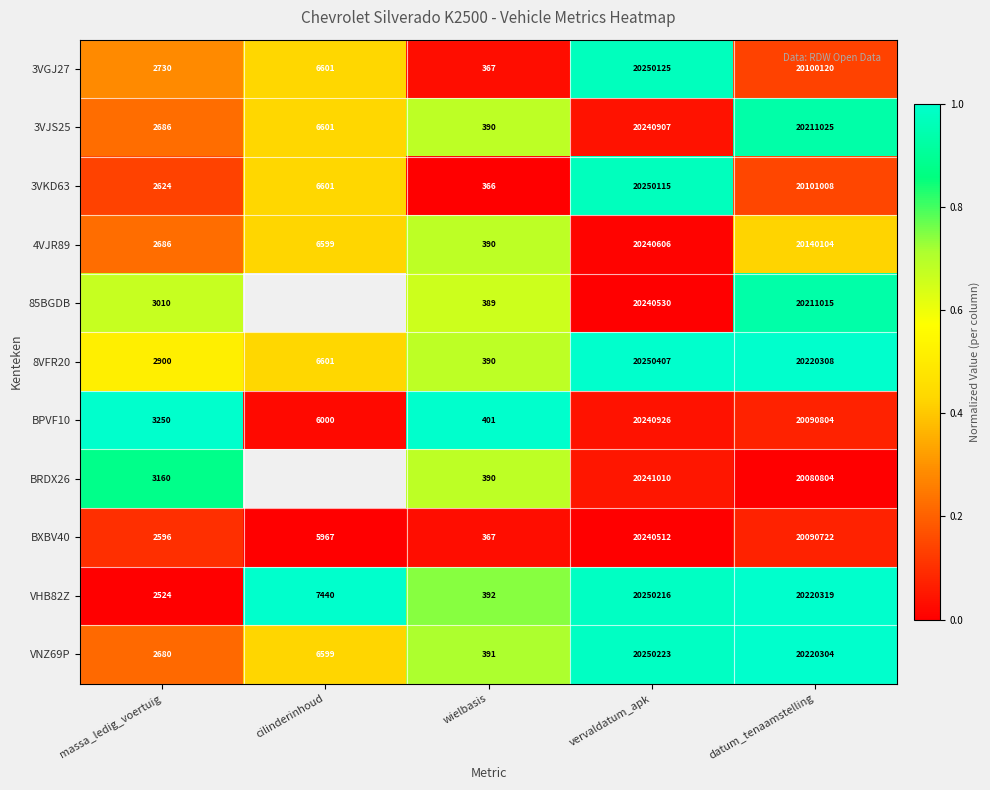

Which category has the lowest value in the BPVF10 series?

wielbasis